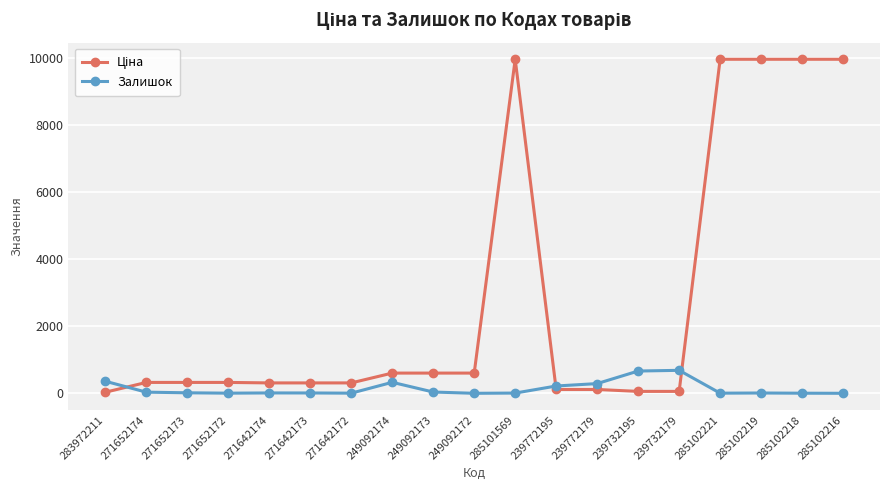

What is the maximum value shown in the chart?

9975.0